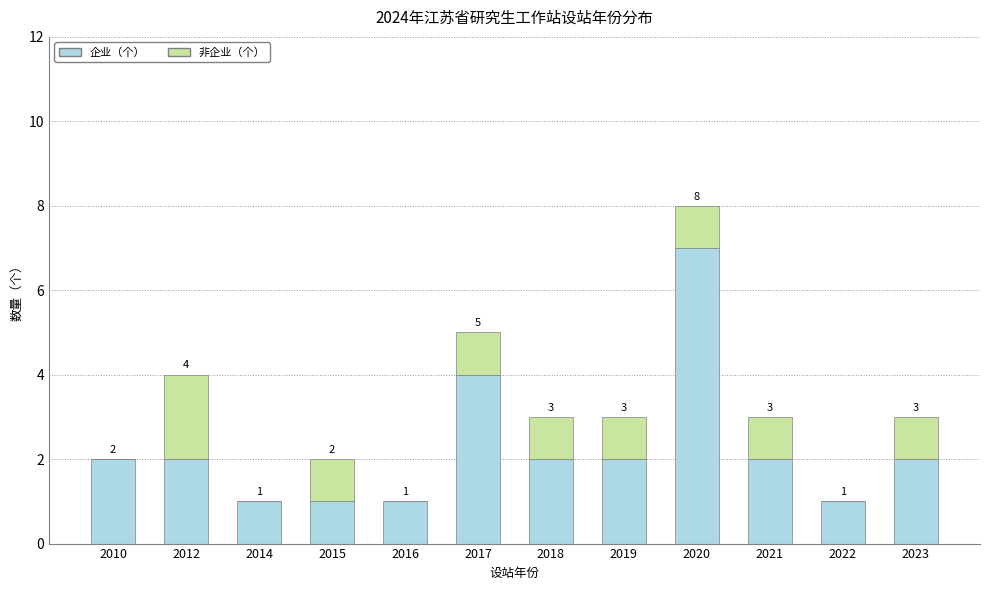

What is the approximate value of 企业（个） at 2017?

4